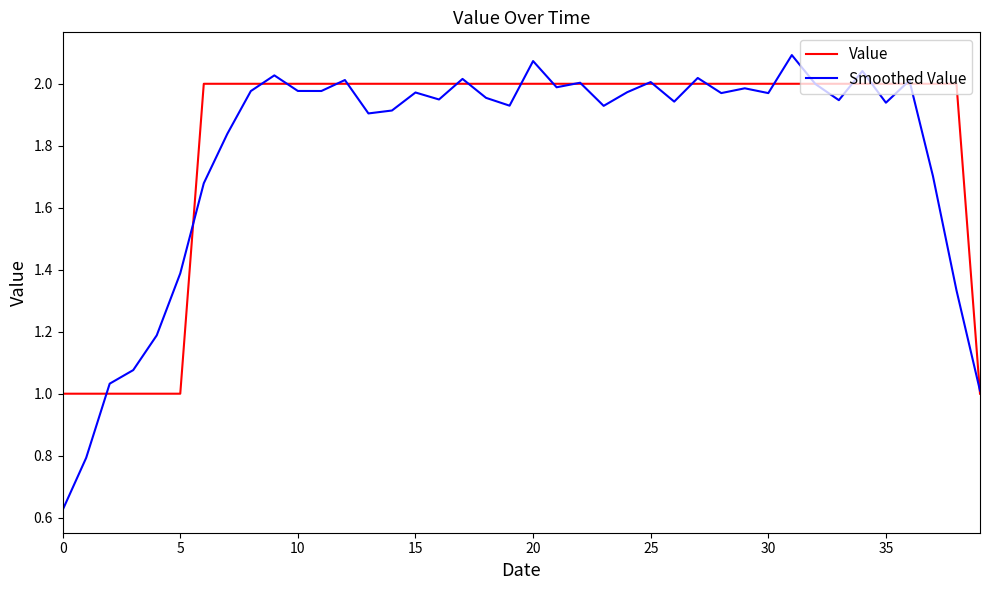

True or false: Value and Smoothed Value intersect in this chart.

True